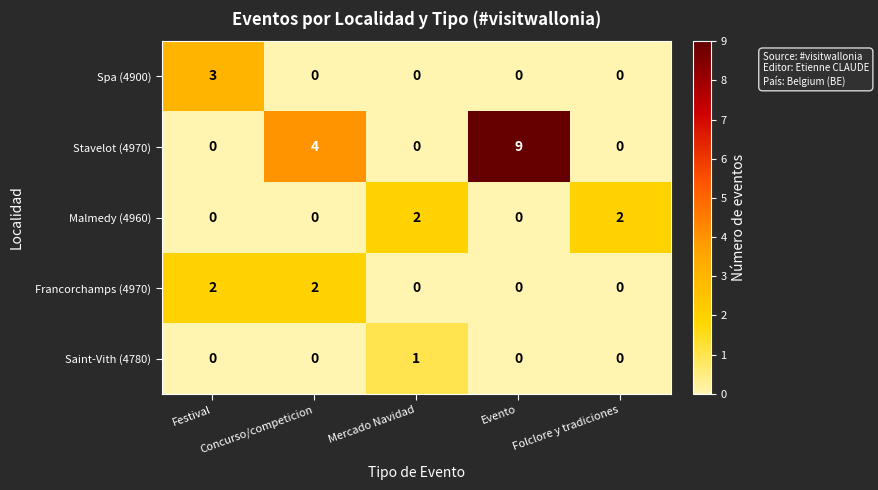

Which series has the largest total across all categories?

Stavelot (4970)